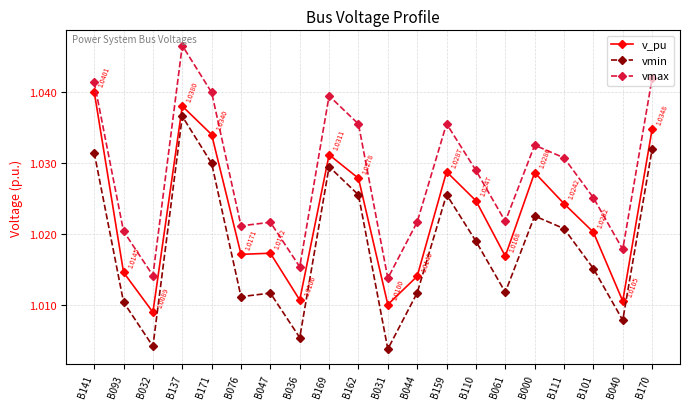

Rank the series by their maximum value, from lowest to highest.

vmin, v_pu, vmax